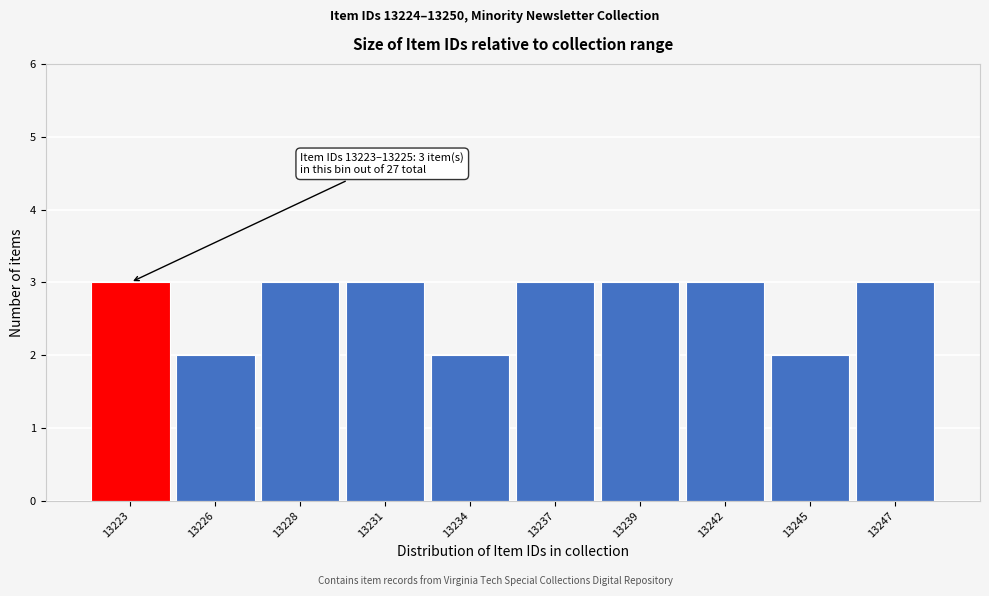

Reading left to right, what are all the values shown in this chart?

3	2	3	3	2	3	3	3	2	3